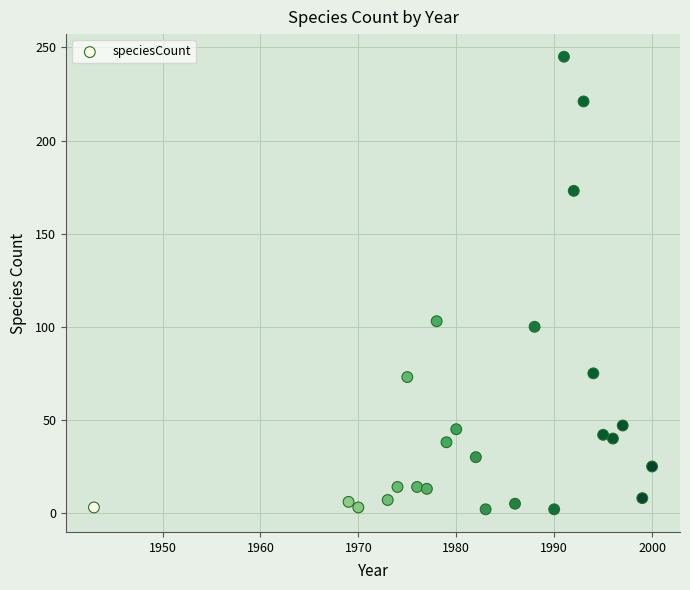

What is the range of Y values (max minus min)?

243